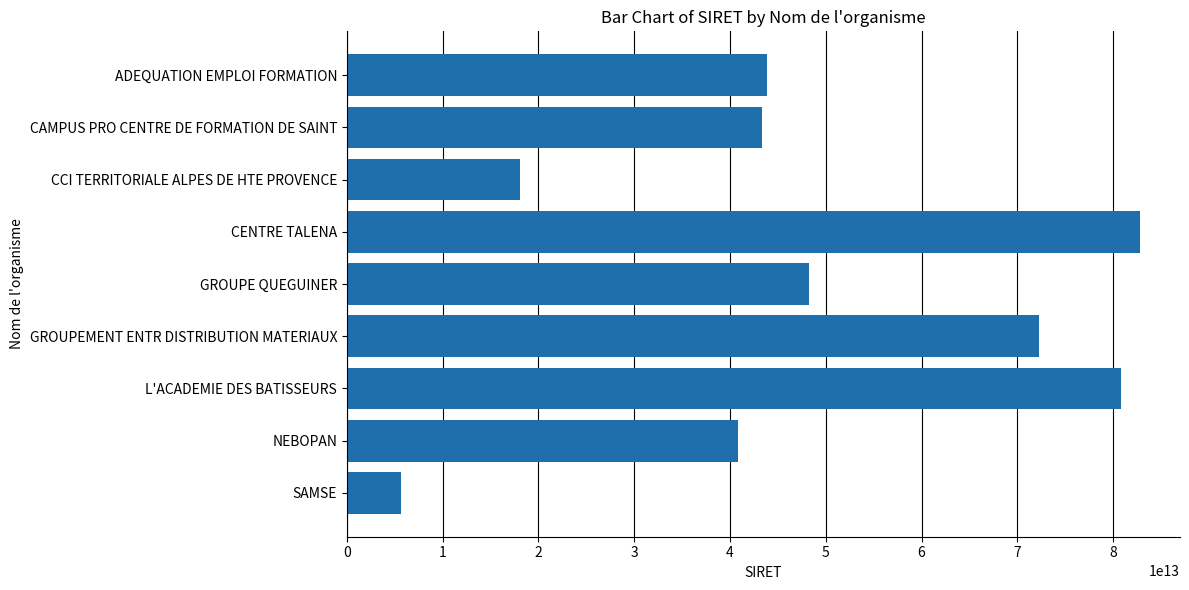

Approximately how many times larger is the value at CCI TERRITORIALE ALPES DE HTE PROVENCE compared to GROUPE QUEGUINER?

0.4